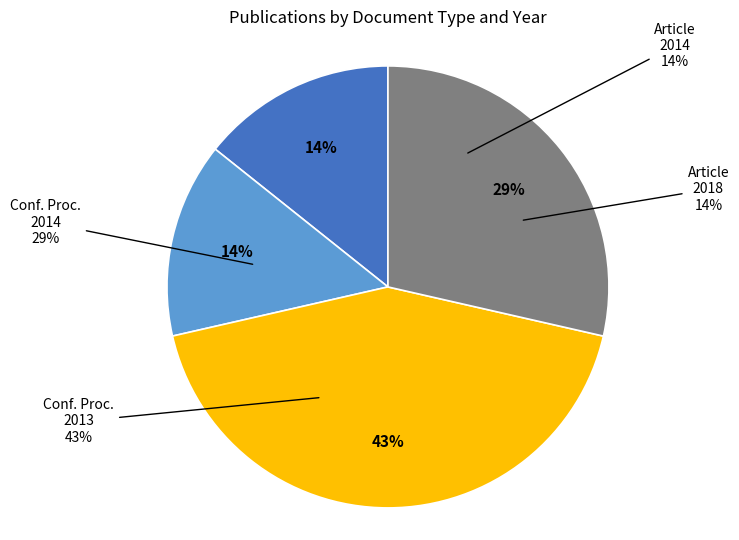

Combined, what portion of the pie is 2014 and 2018?

28.6%